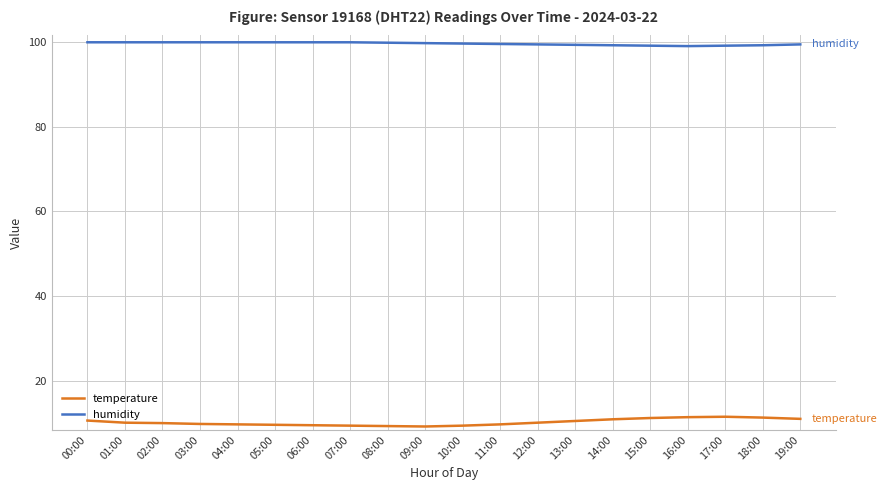

What is the difference between the second highest and minimum values in the temperature series?

2.2